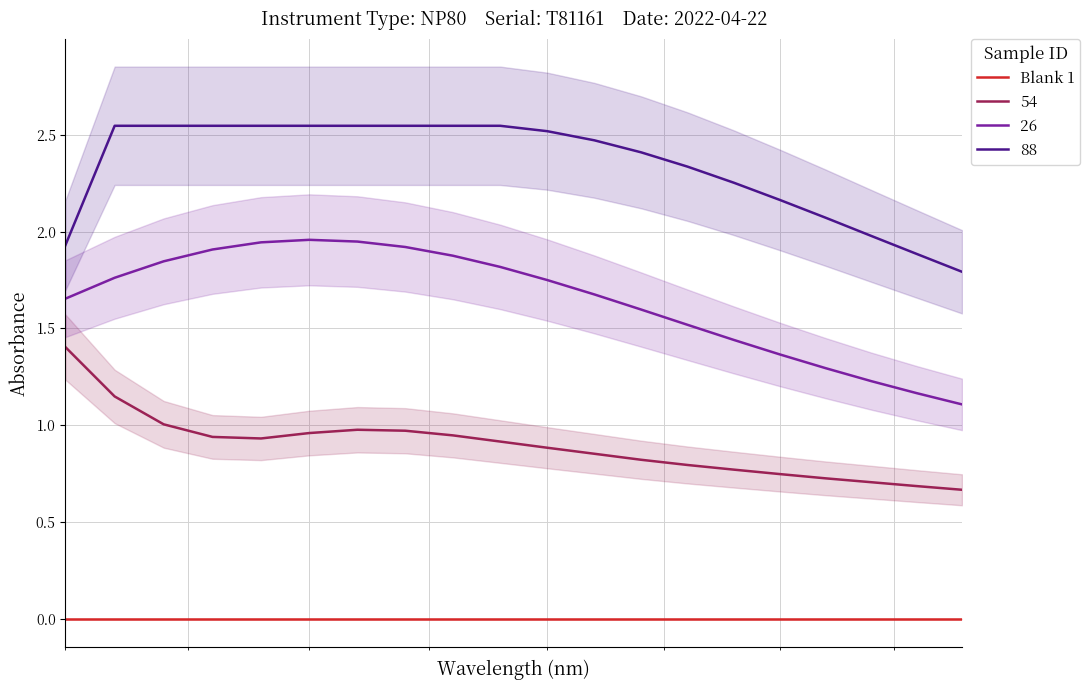

True or false: 54 and 26 intersect in this chart.

False